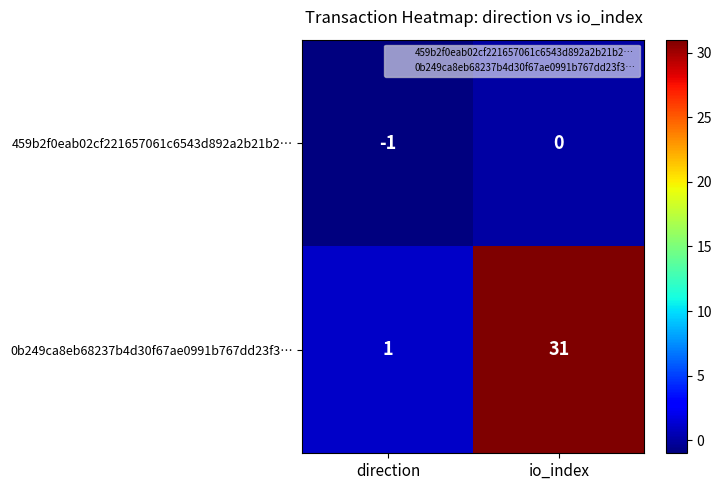

What is the difference between the 0b249ca8eb68237b4d30f67ae0991b767dd23f3… values at io_index and direction?

30